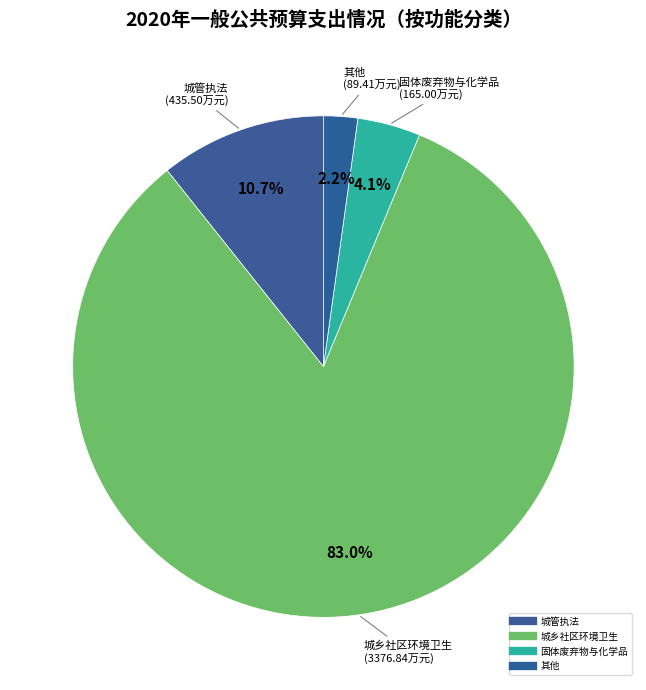

Which slice represents more than half of the pie?

城乡社区环境卫生